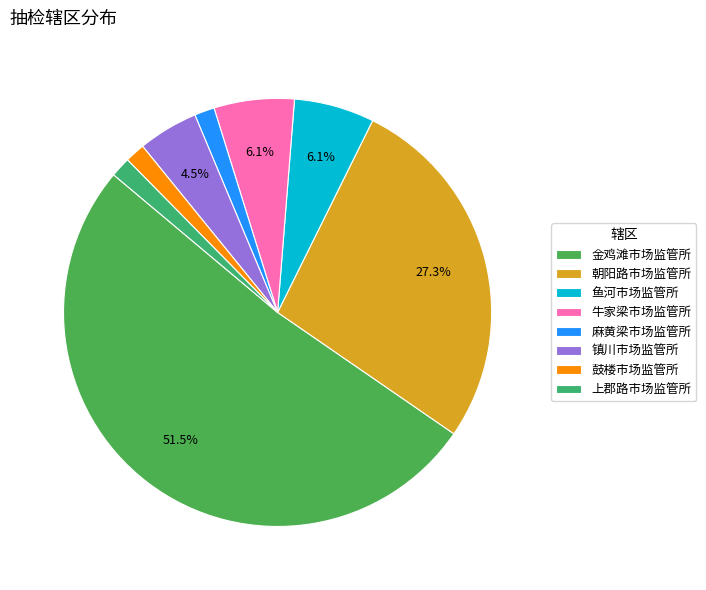

To the nearest percent, what portion does 朝阳路市场监管所 represent?

27%